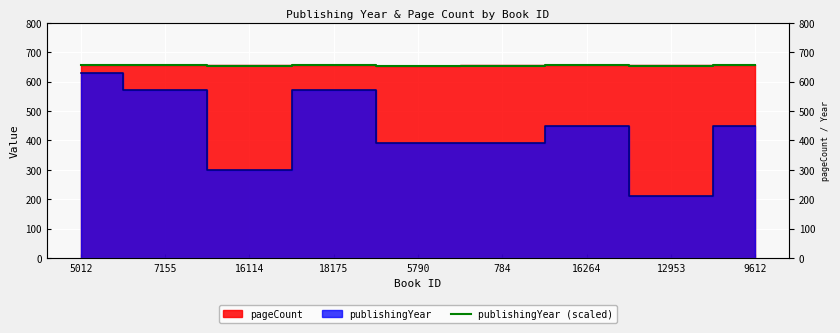

Is it true that the value at 7155 is 656.4?

True